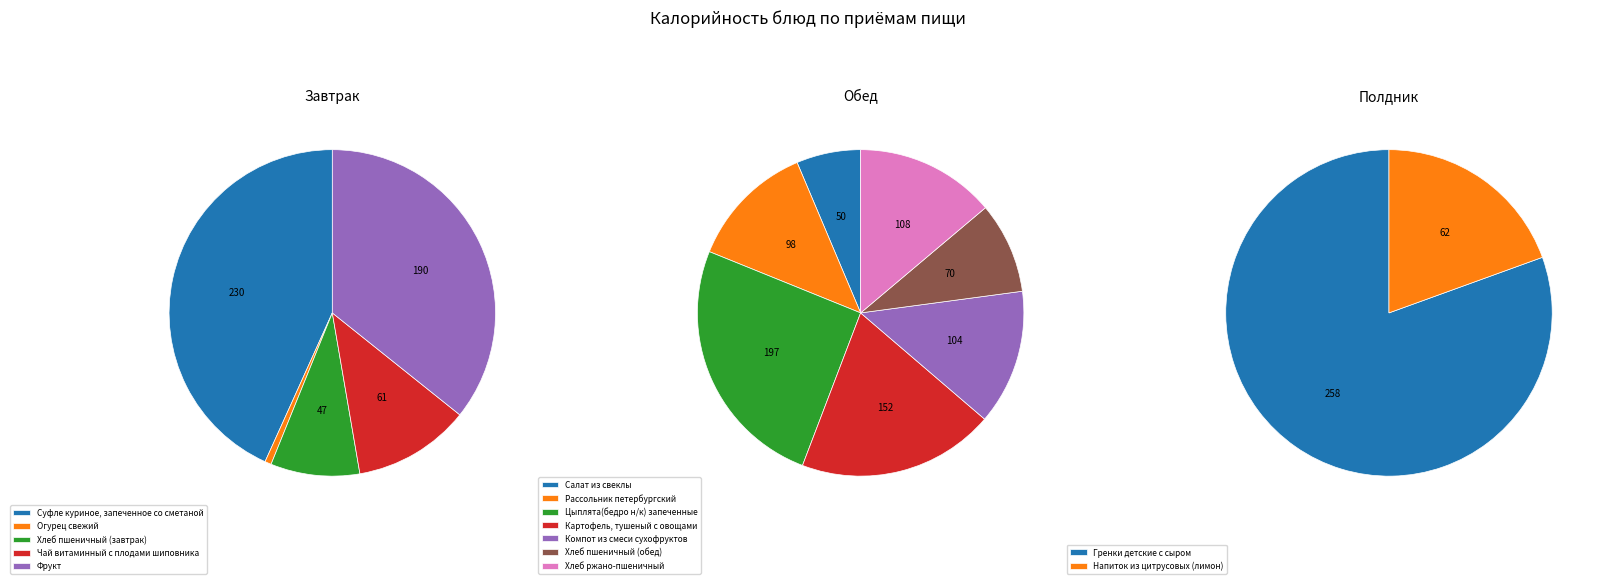

What percentage do Суфле куриное, запеченное со сметаной and Фрукт together represent?

79.0%